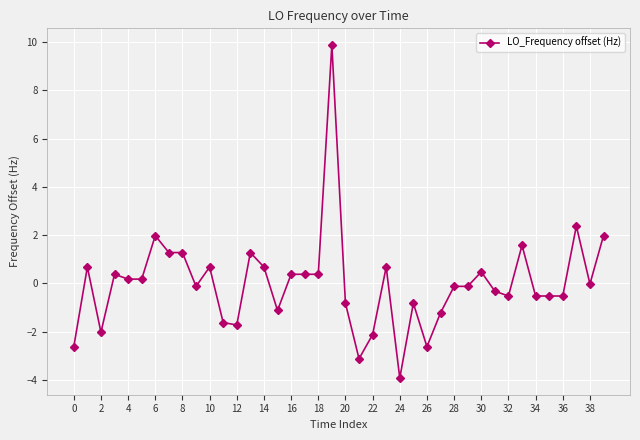

What is the value of the 9th point from the left?

1.3